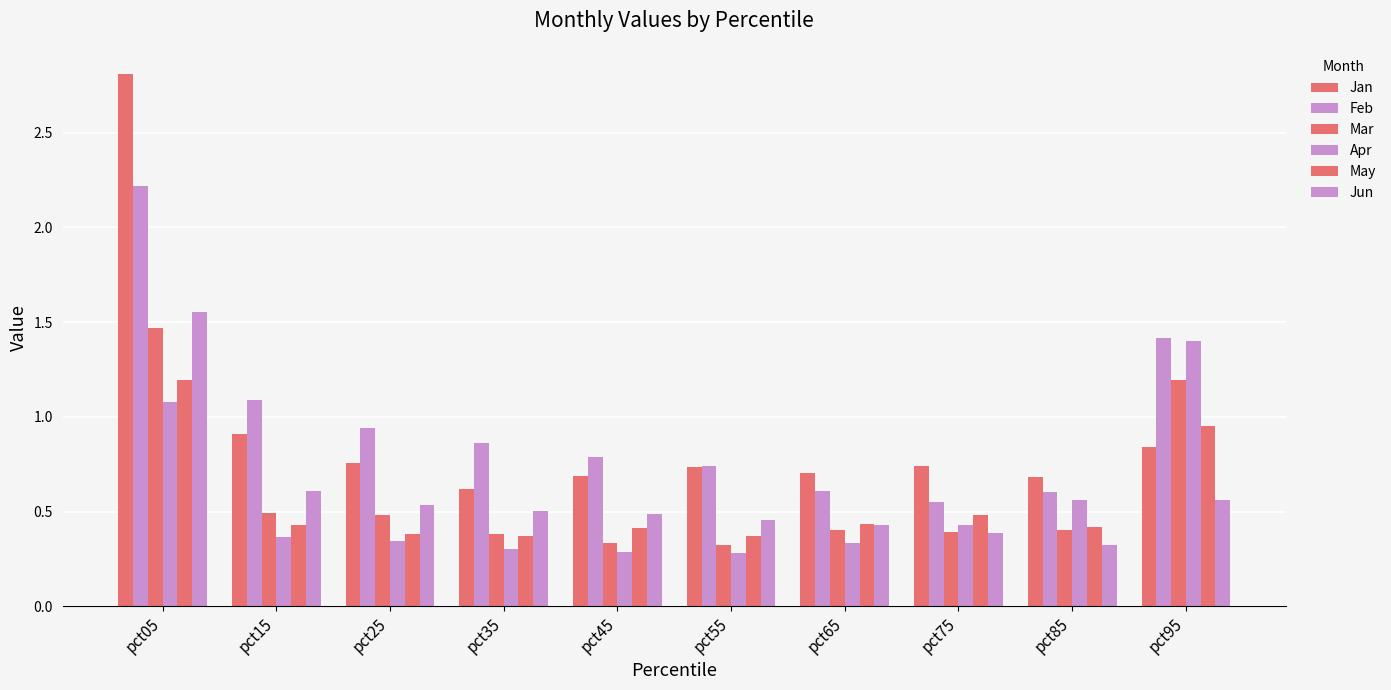

What is the smallest value displayed?

0.3